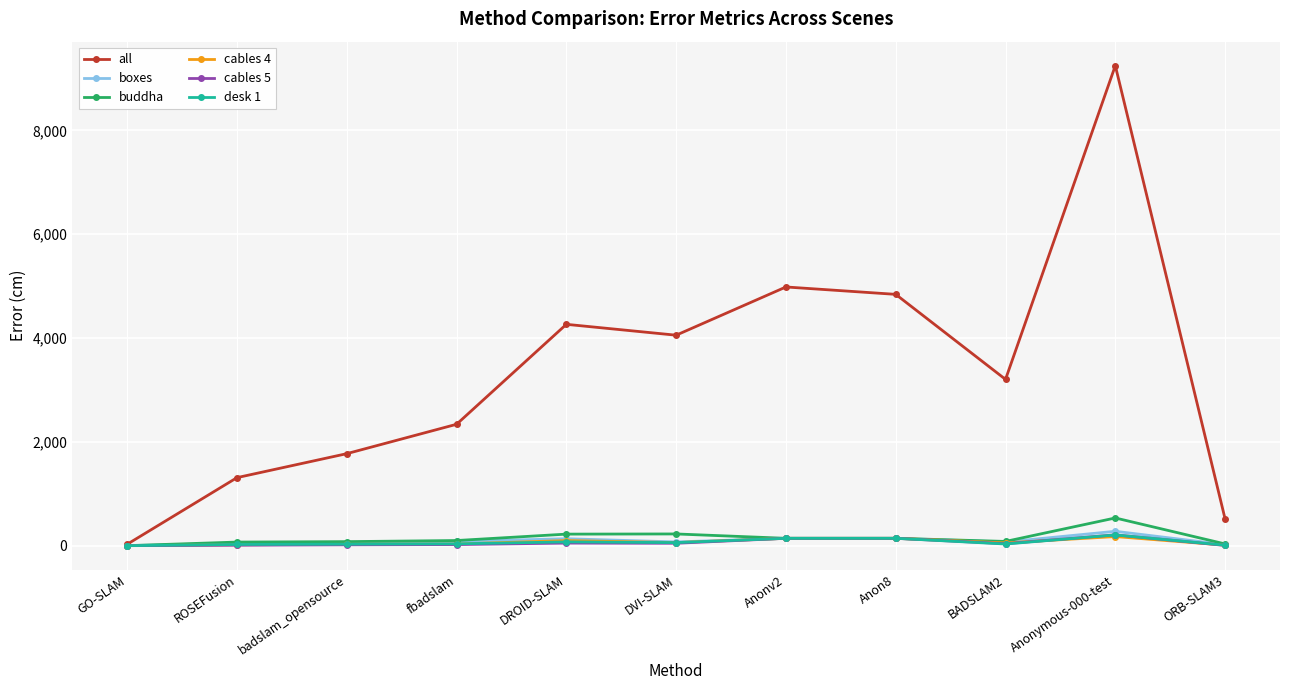

At which category is the sum across all series the highest?

Anonymous-000-test